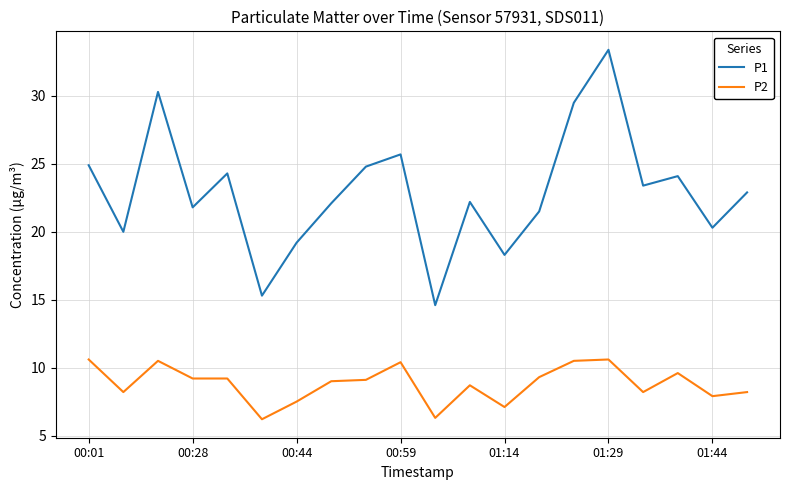

True or false: P2 and P1 intersect in this chart.

False